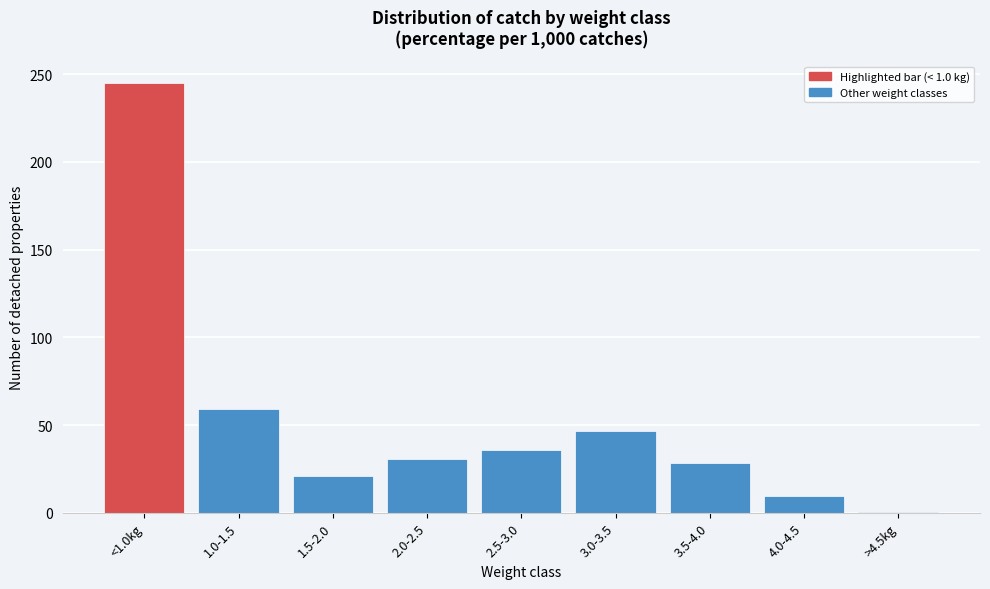

Reading left to right, extract all data points from this chart.

<1.0kg=245.2	1.0-1.5=59.2	1.5-2.0=21.2	2.0-2.5=30.8	2.5-3.0=35.8	3.0-3.5=46.6	3.5-4.0=28.6	4.0-4.5=9.7	>4.5kg=0.7